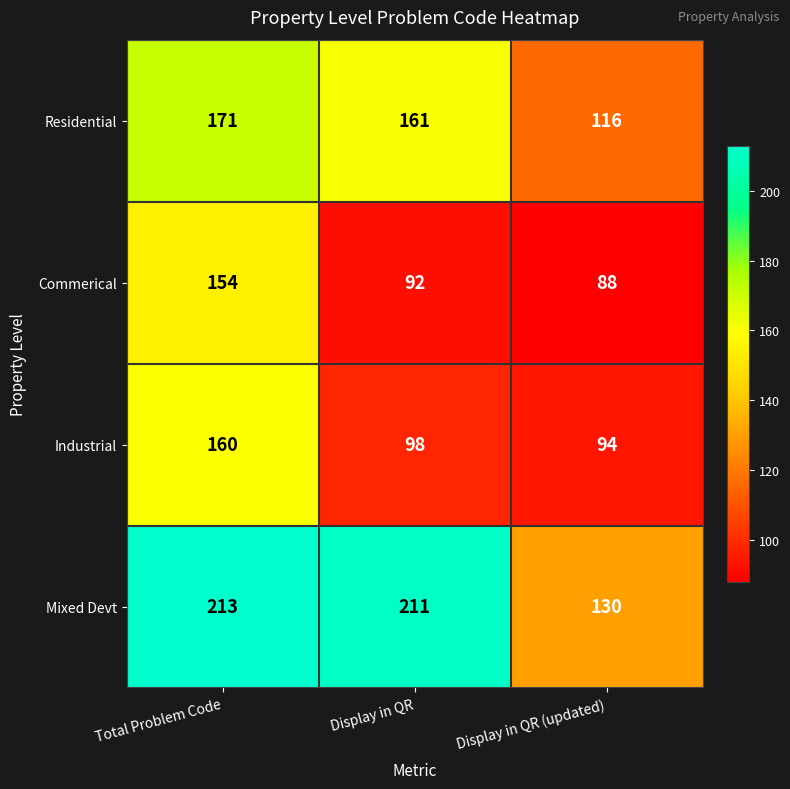

What is the average value of the Commerical series?

111